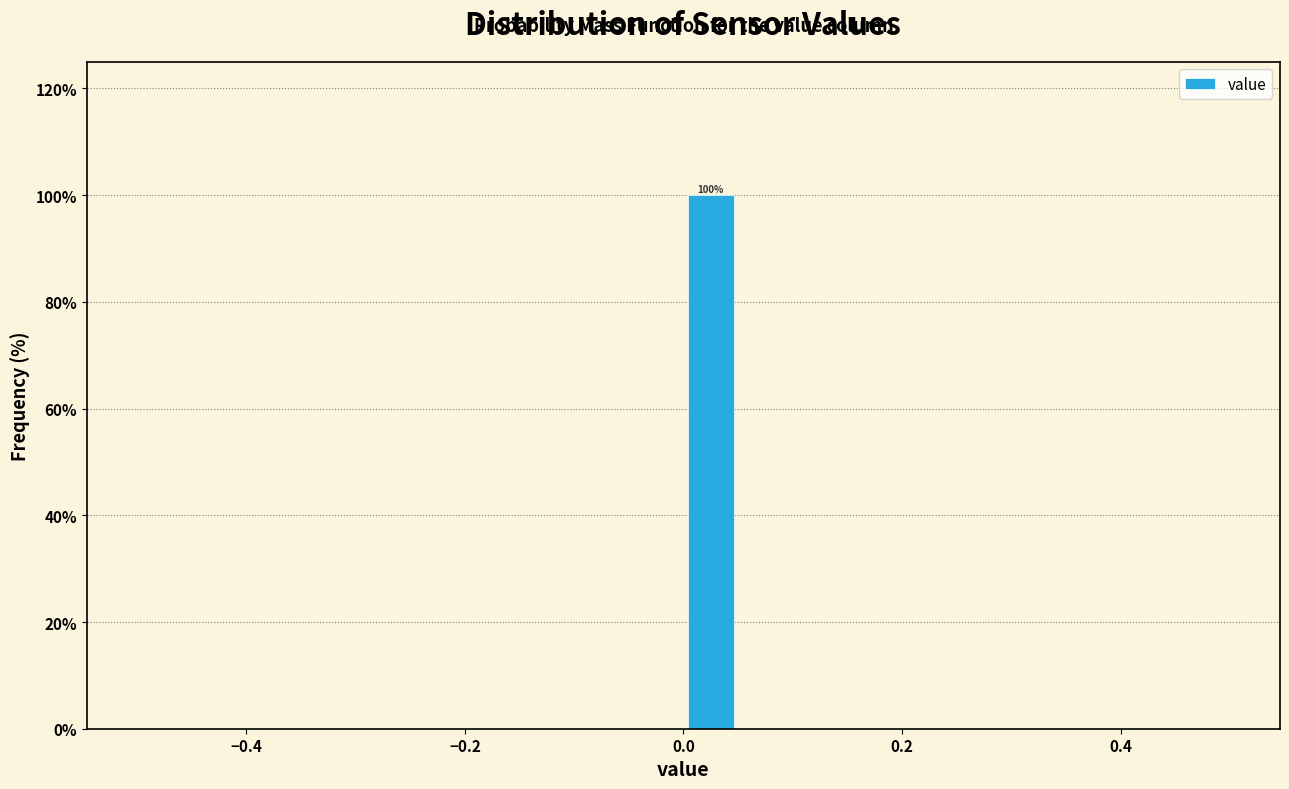

Read against the x-axis, roughly where is the centre of the tallest bar?

0.02